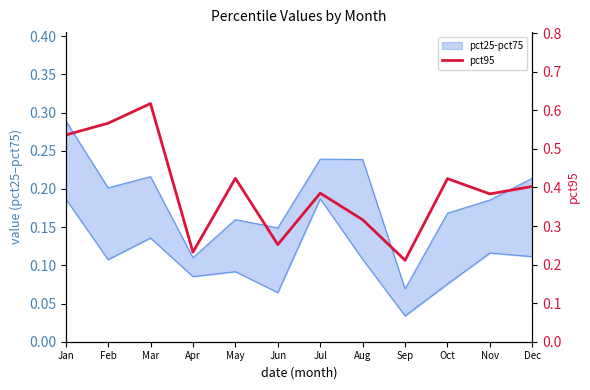

What is the average value?

0.4